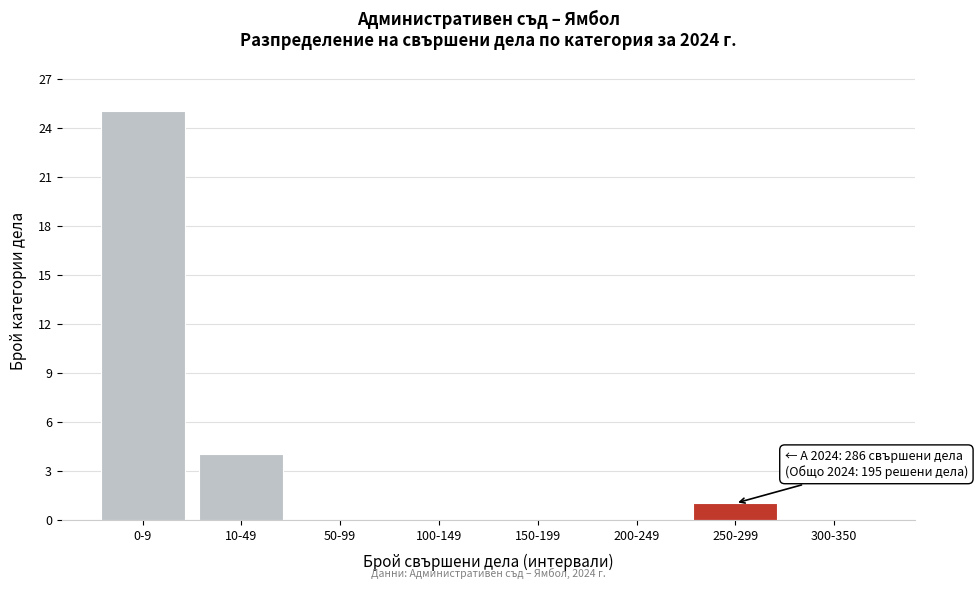

Reading left to right, list all the values displayed in this chart.

0-9=25	10-49=4	50-99=0	100-149=0	150-199=0	200-249=0	250-299=1	300-350=0